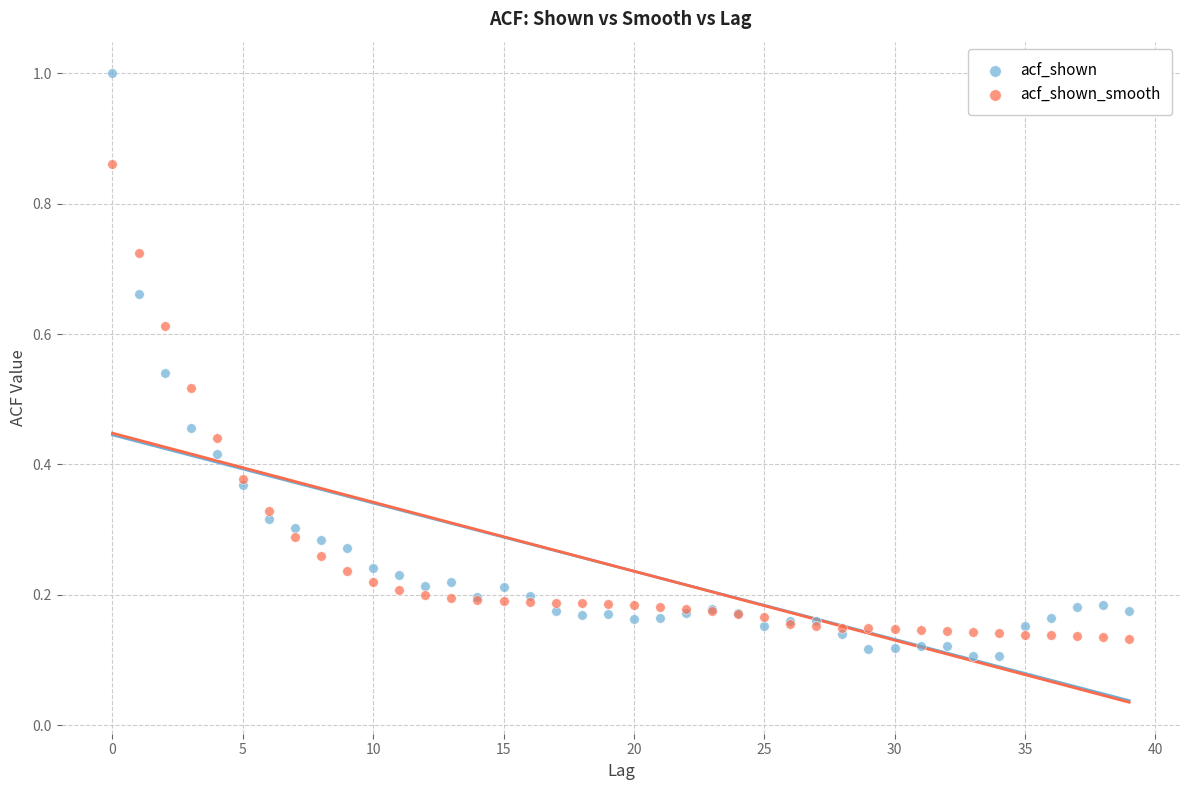

Which series has the largest Y range (max minus min)?

acf_shown